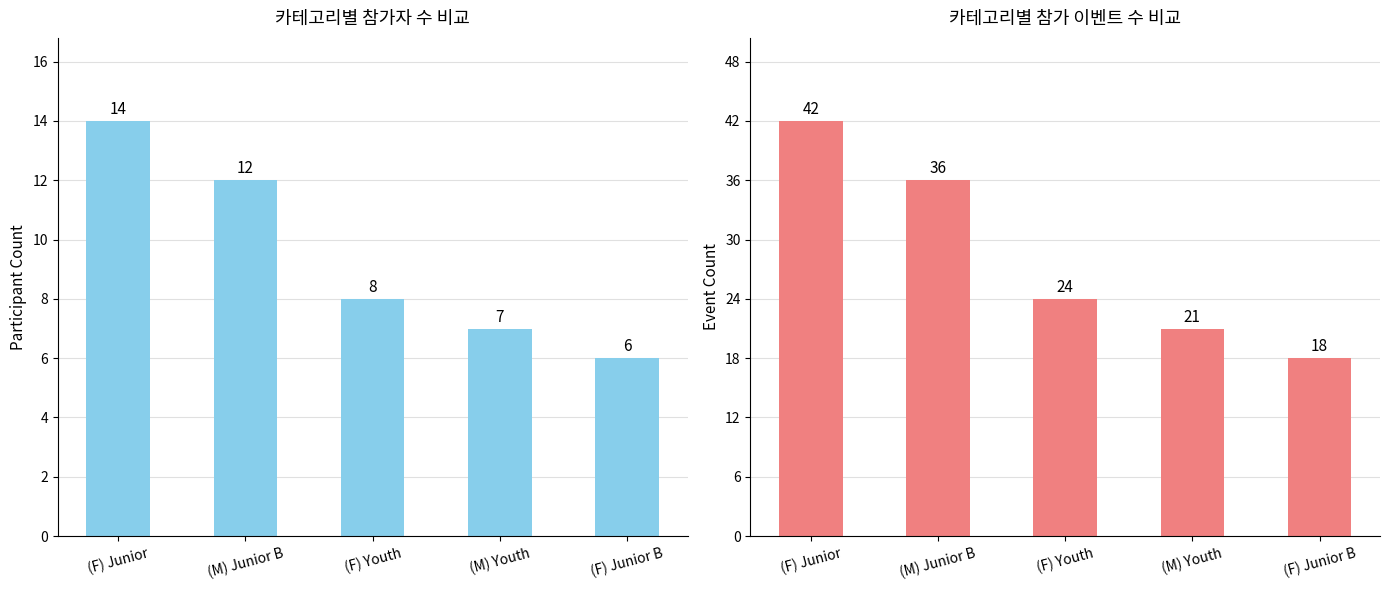

The value of Participant Count at (F) Junior is 14. True or false?

True